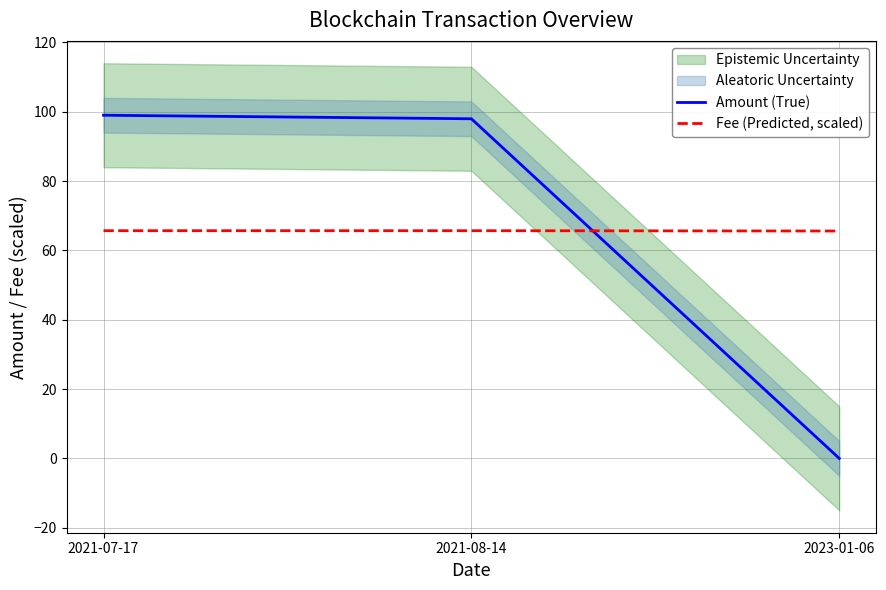

Which series has the largest total across all categories?

Amount (True)